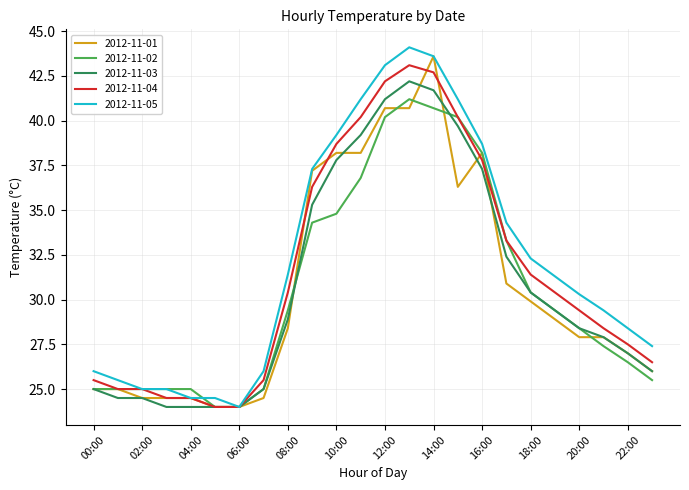

What is the greatest value displayed?

44.1